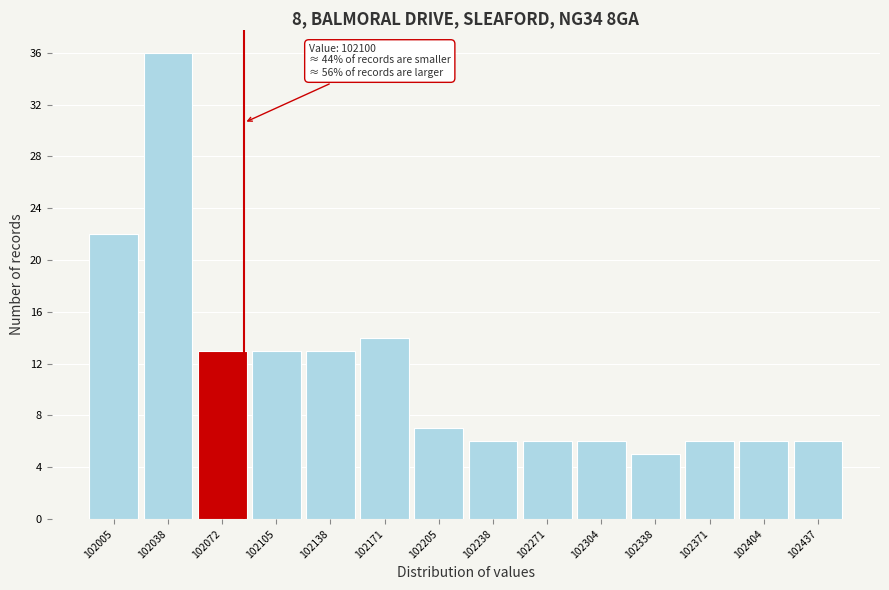

Reading left to right, list all the values displayed in this chart.

102005=22	102038=36	102072=13	102105=13	102138=13	102171=14	102205=7	102238=6	102271=6	102304=6	102338=5	102371=6	102404=6	102437=6